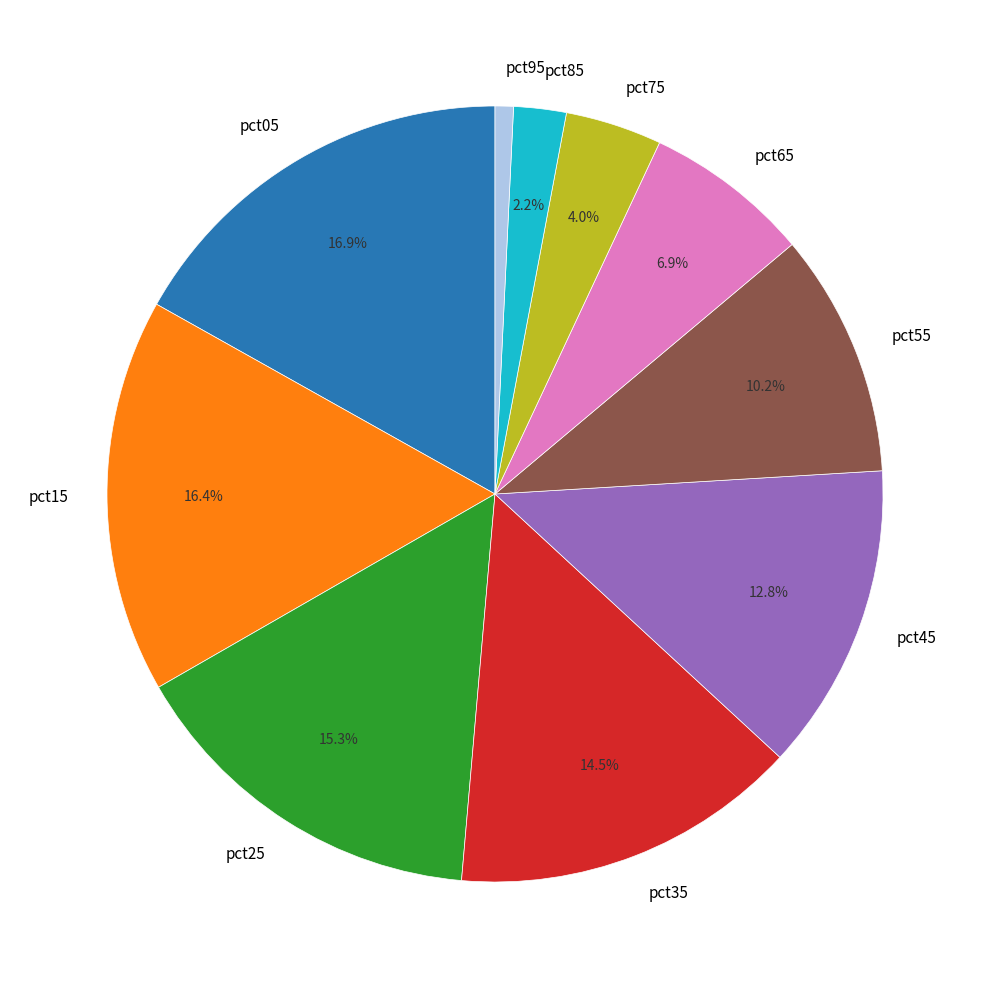

What percentage is NOT represented by pct05?

83.1%